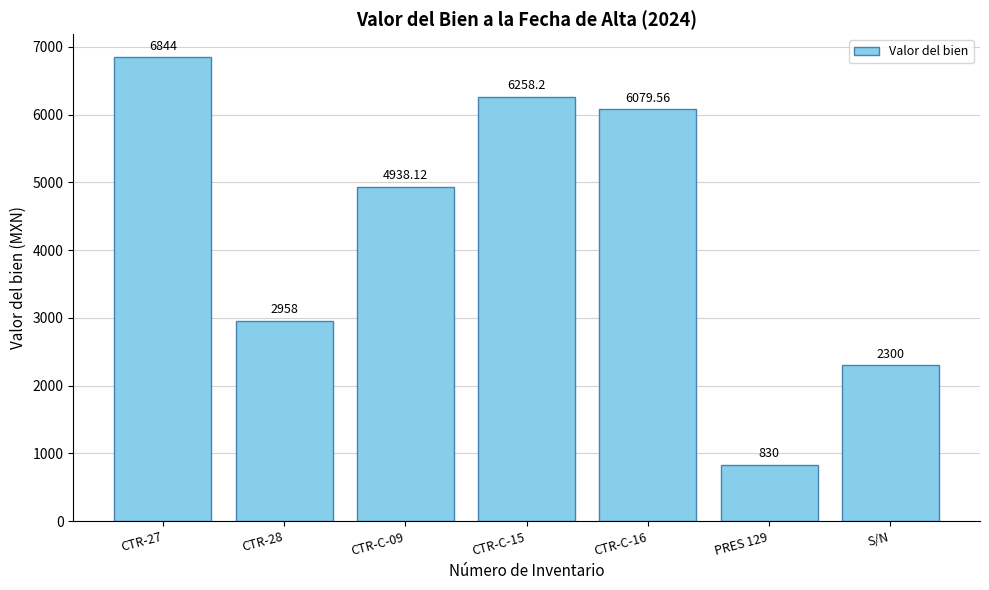

What is the difference between the maximum and minimum values?

6014.0